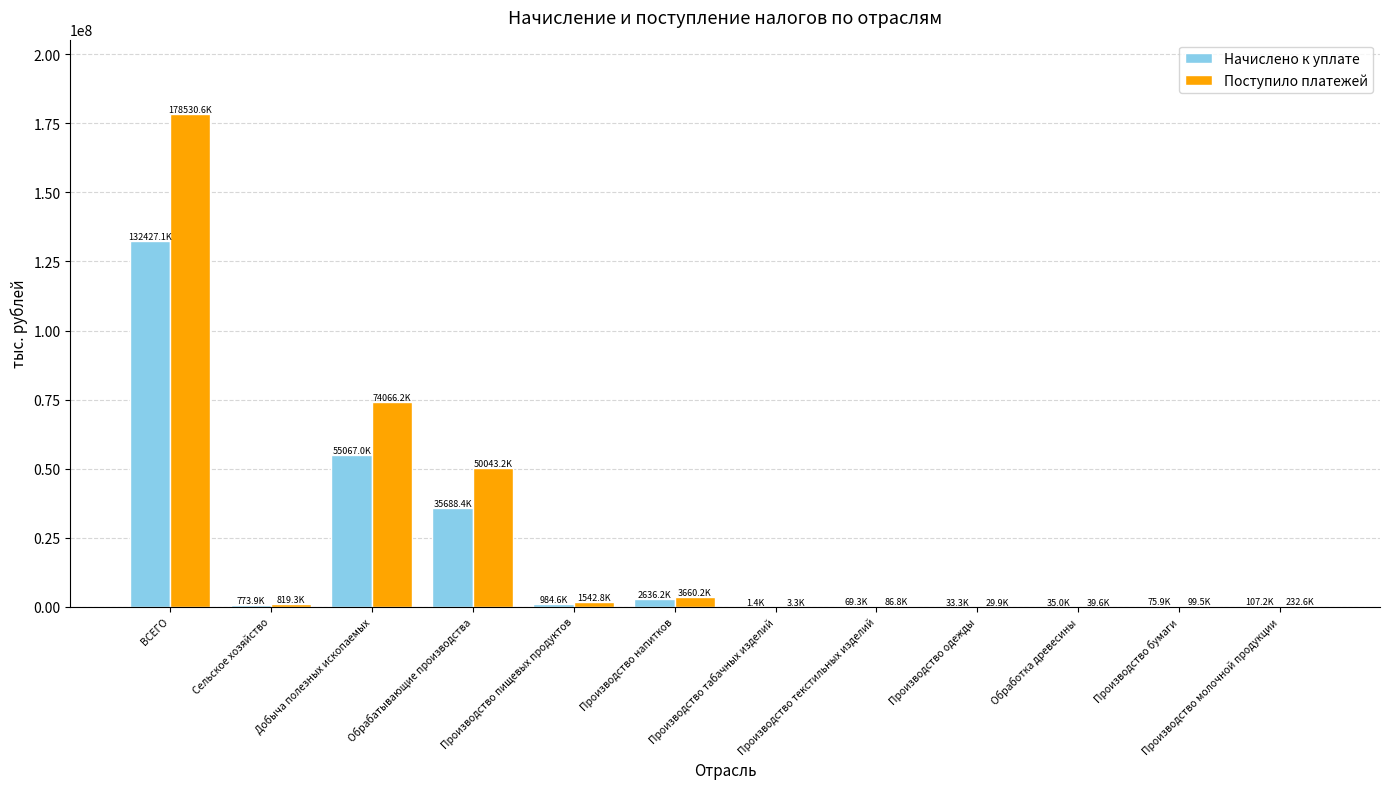

Is it true that Начислено к уплате equals 107166 at Производство молочной продукции?

True